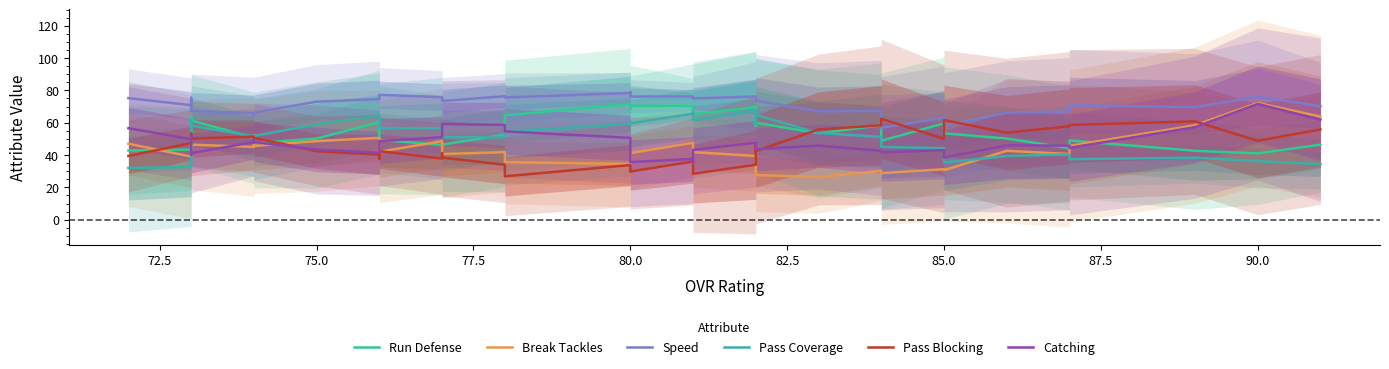

What is the highest value of the Speed series?

79.0